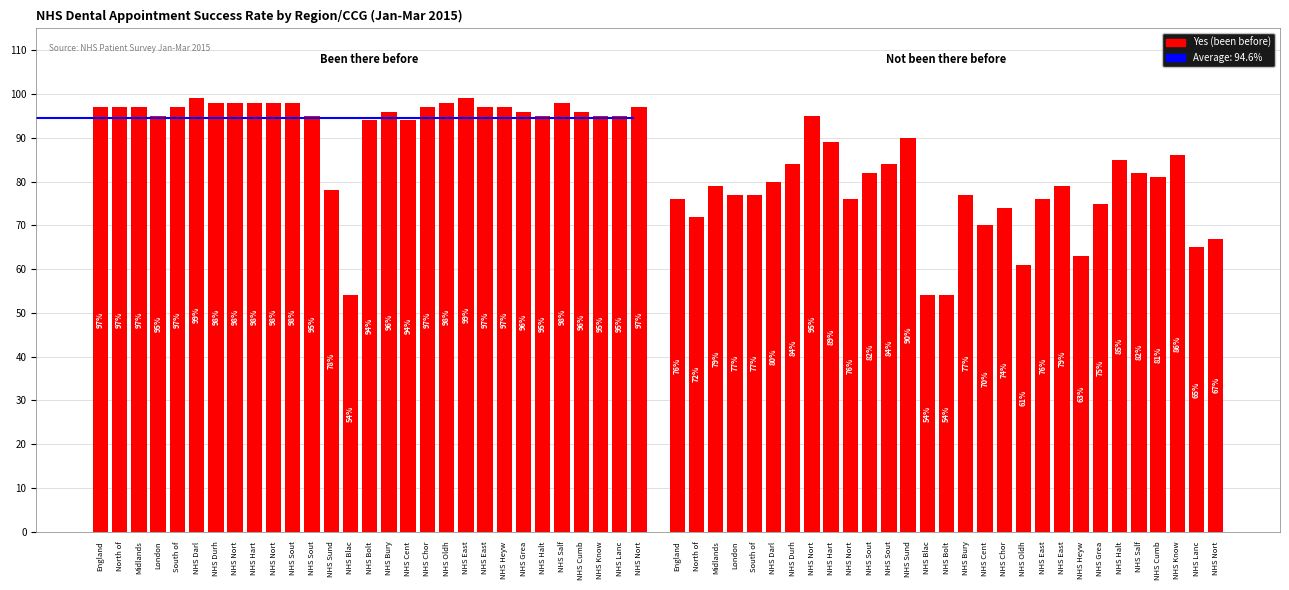

Rank the series at NHS Cent from lowest to highest value.

No, not been before, Yes, been before